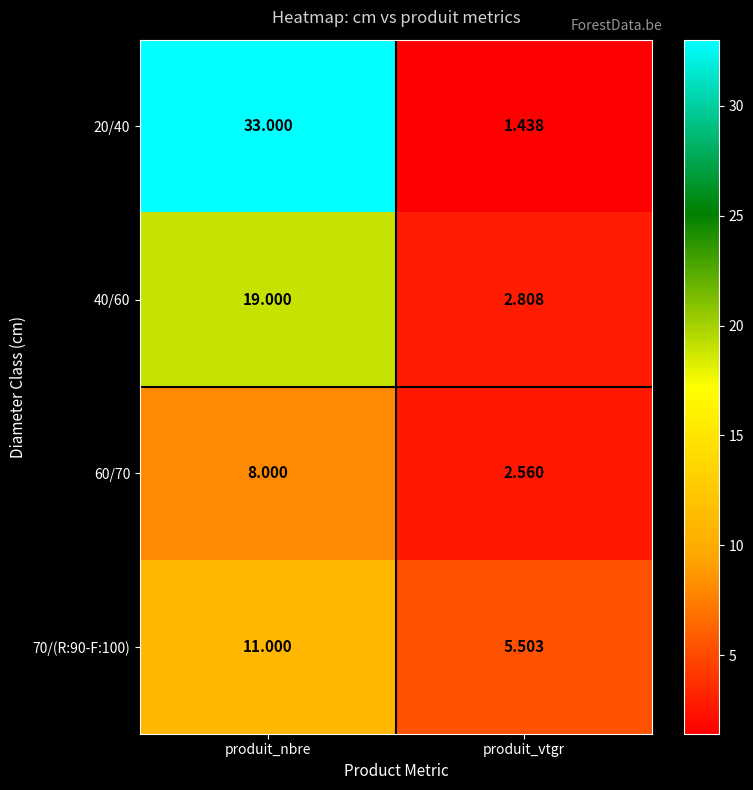

Is the value of 70/(R:90-F:100) at produit_nbre greater than the value of 20/40 at produit_nbre?

No